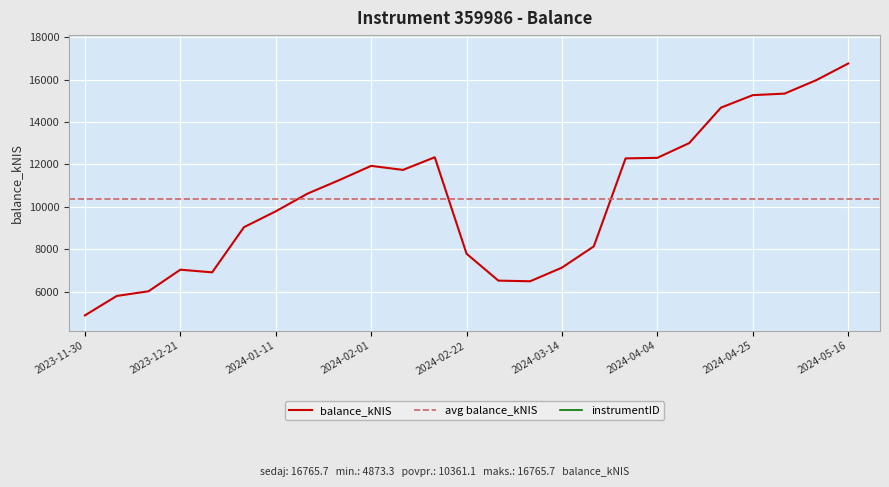

What is the sum of all values?

259027.6